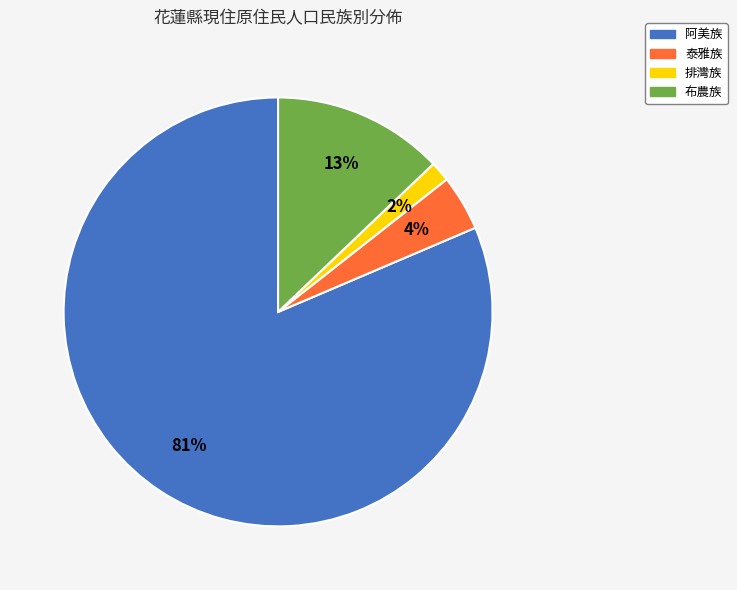

True or false: 排灣族 accounts for 7% of the total.

False